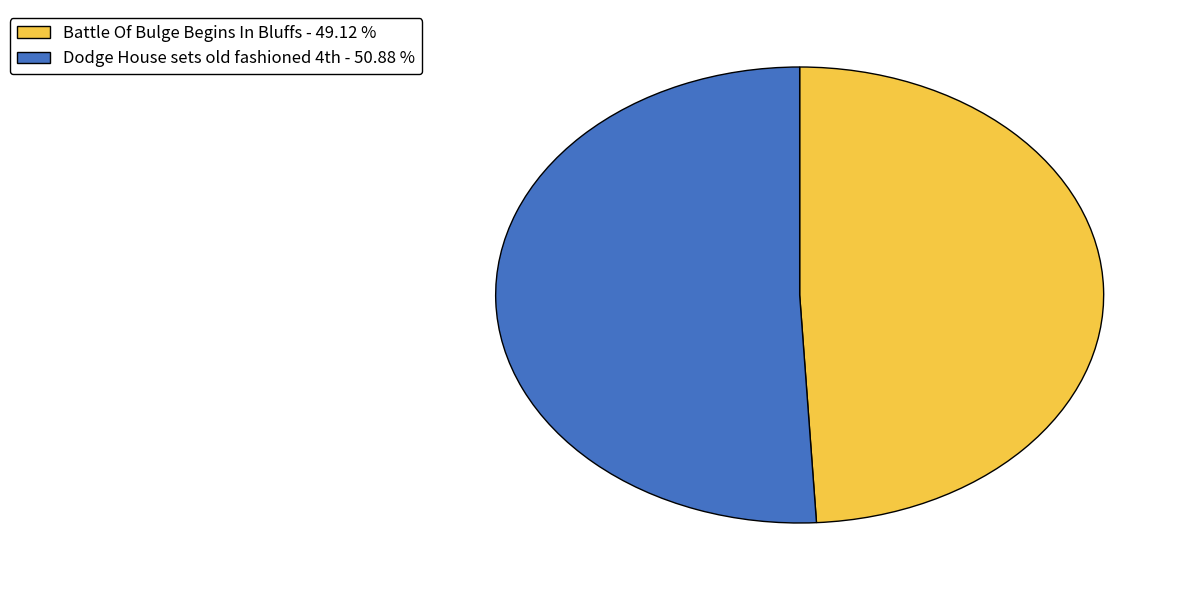

Rank the categories by value from highest to lowest.

Dodge House sets old fashioned 4th, Battle Of Bulge Begins In Bluffs